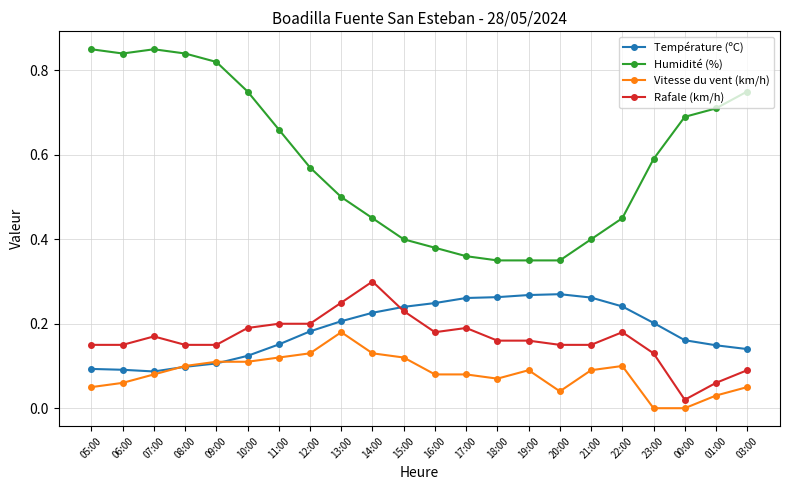

True or false: Rafale (km/h) has more than 1 points higher than both neighbors.

True